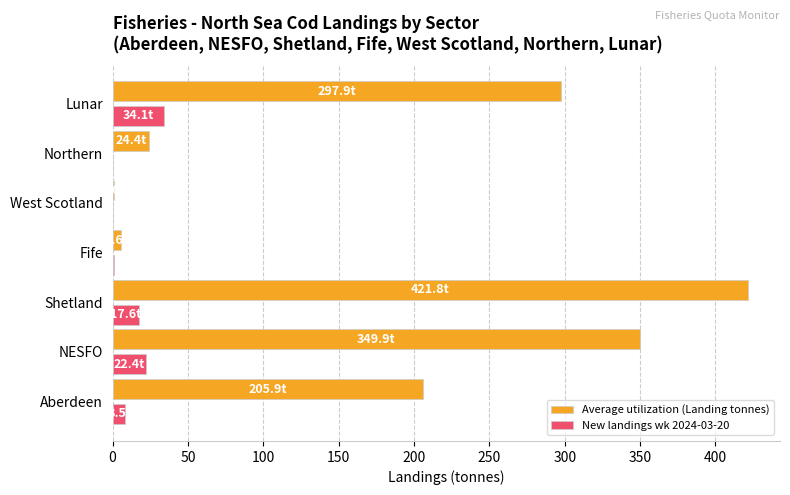

How many values in the New landings wk 2024-03-20 series exceed 8?

4